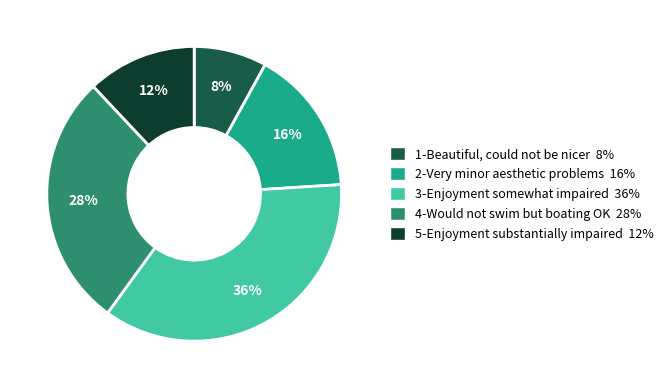

How many segments does this pie chart have?

5